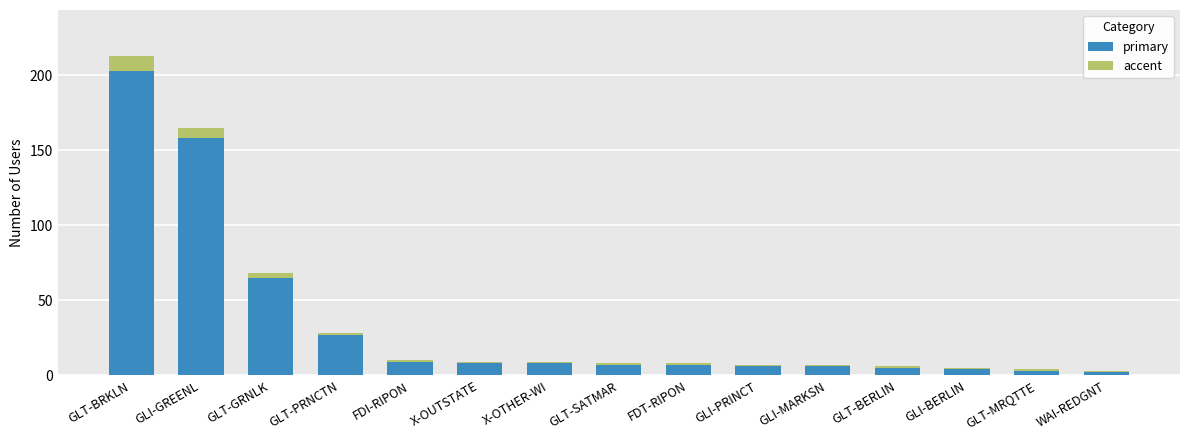

What is the total value across all series at FDT-RIPON?

8